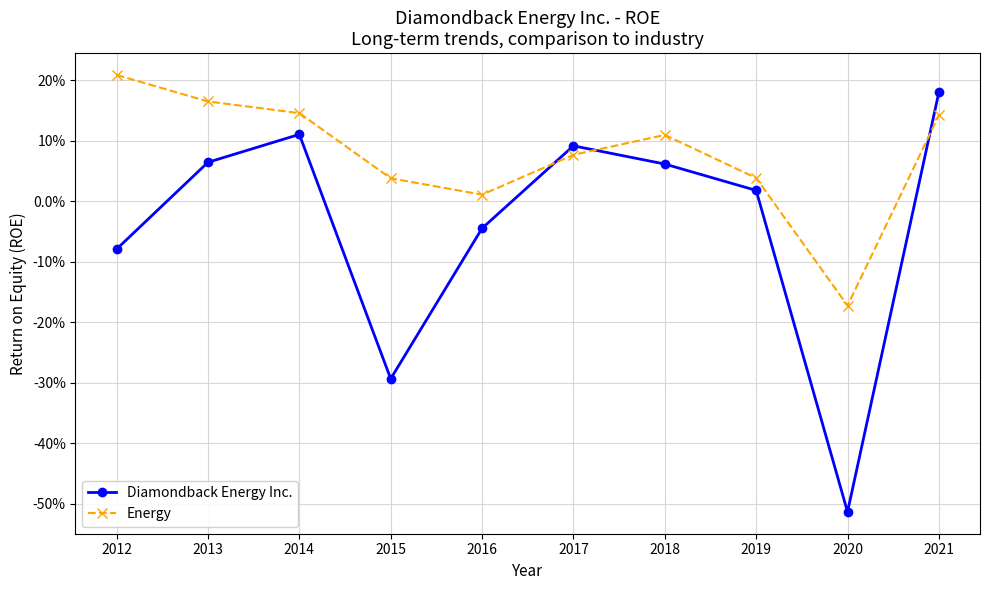

What is the value of the Diamondback Energy Inc. point at the 7th from the left?

0.1